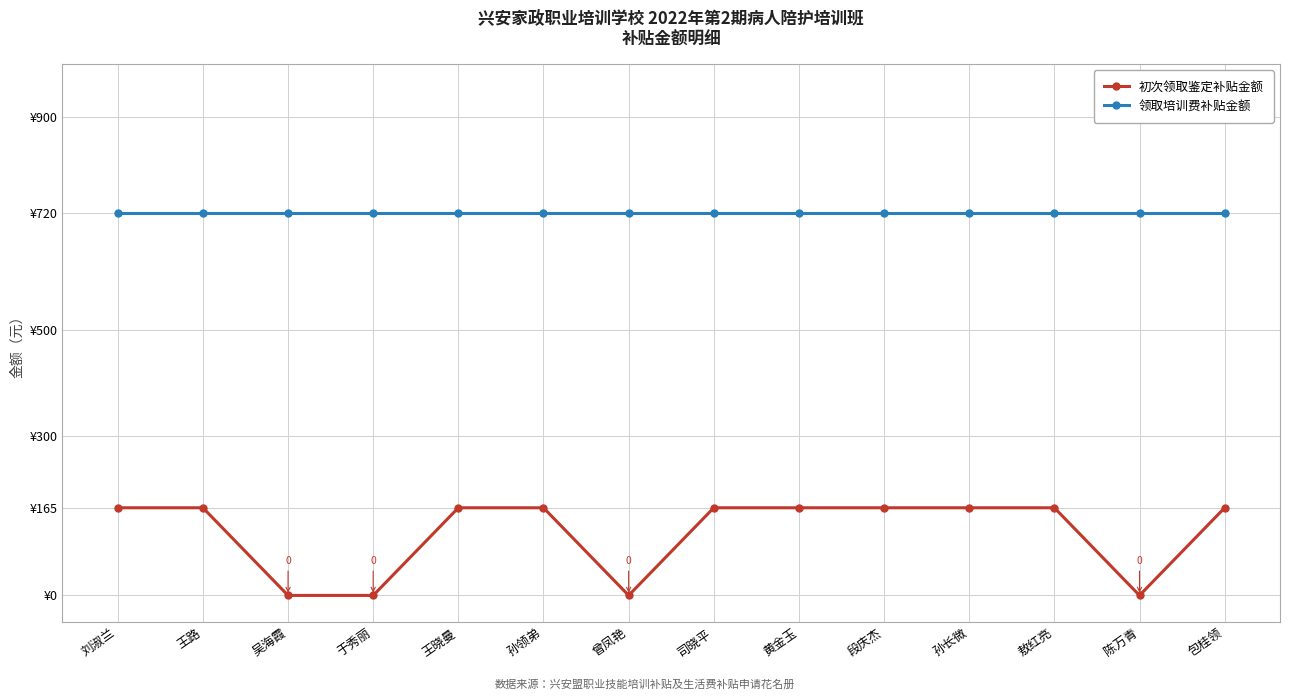

True or false: 领取培训费补贴金额 and 初次领取鉴定补贴金额 intersect in this chart.

False